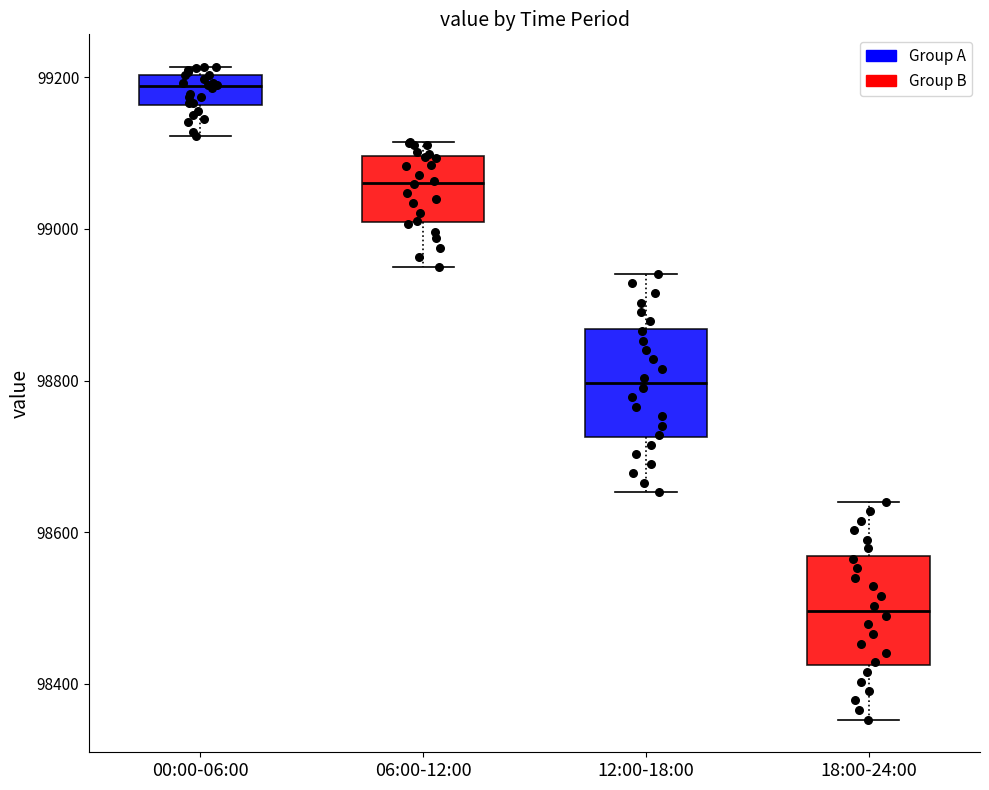

Reading left to right, transcribe this box plot: for each box, give where its median line is, the range the box spans, and where its two whiskers end, as read against the y-axis. The values are not printed on the chart, so give them approximately, as read against the axis.

00:00-06:00: median 99180, box 99160 to 99200, whiskers 99120 to 99220
06:00-12:00: median 99060, box 99000 to 99100, whiskers 98960 to 99120
12:00-18:00: median 98800, box 98720 to 98860, whiskers 98660 to 98940
18:00-24:00: median 98500, box 98420 to 98560, whiskers 98360 to 98640